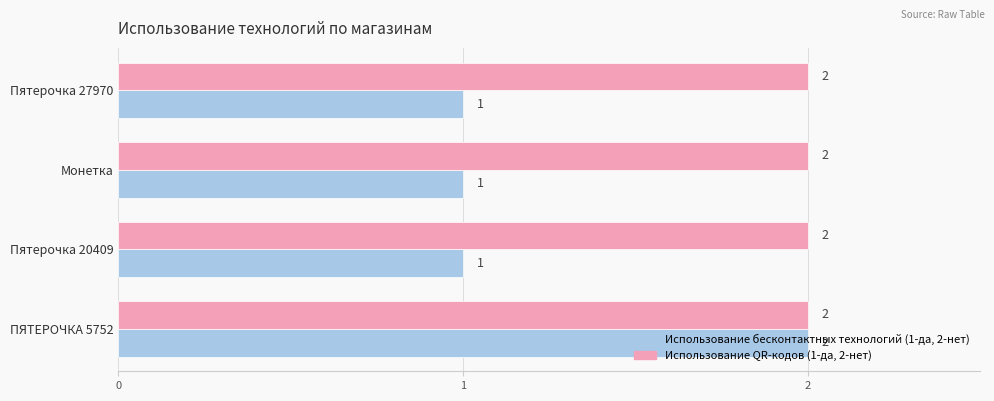

What is the total value across all series at Монетка?

3